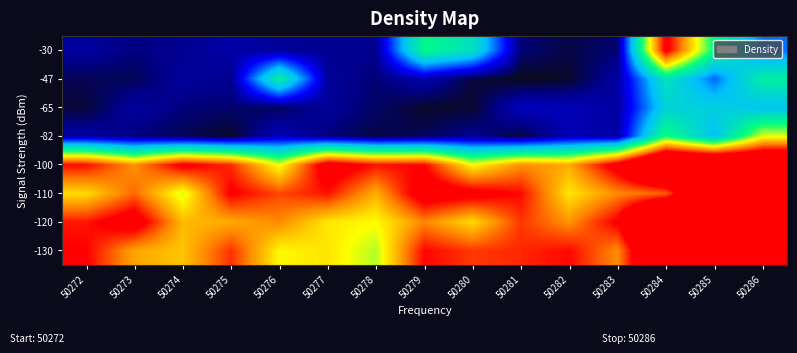

Reading right to left, what are all the values shown in this chart?

-30: 50286=24.0	50285=48.3	50284=95.1	50283=4.1	50282=2.1	50281=4.4	50280=40.3	50279=48.7	50278=5.6	50277=5.5	50276=6.3	50275=7.6	50274=5.7	50273=4.7	50272=6.7
-47: 50286=44.8	50285=23.3	50284=41.3	50283=7.2	50282=0.9	50281=0.2	50280=1.7	50279=8.1	50278=4.1	50277=6.6	50276=45.8	50275=5.6	50274=6.6	50273=2.9	50272=2.8
-65: 50286=31.9	50285=35.5	50284=35.9	50283=7.0	50282=9.1	50281=9.6	50280=1.2	50279=0.9	50278=3.6	50277=6.3	50276=3.0	50275=3.8	50274=4.5	50273=7.0	50272=1.5
-82: 50286=63.3	50285=31.1	50284=50.7	50283=7.6	50282=8.6	50281=1.8	50280=5.8	50279=3.1	50278=2.0	50277=4.6	50276=9.0	50275=1.0	50274=2.7	50273=4.5	50272=7.2
-100: 50286=121.4	50285=126.8	50284=129.0	50283=97.1	50282=74.8	50281=78.0	50280=65.1	50279=91.4	50278=90.4	50277=99.0	50276=63.8	50275=87.9	50274=94.3	50273=77.6	50272=91.0
-110: 50286=126.6	50285=124.5	50284=82.7	50283=78.7	50282=67.8	50281=91.1	50280=95.7	50279=98.8	50278=74.2	50277=90.3	50276=85.3	50275=93.1	50274=62.6	50273=82.2	50272=69.1
-120: 50286=132.8	50285=95.8	50284=139.3	50283=93.3	50282=77.5	50281=86.8	50280=69.1	50279=79.0	50278=65.2	50277=67.6	50276=78.8	50275=74.8	50274=73.0	50273=98.7	50272=89.8
-130: 50286=107.5	50285=123.1	50284=122.4	50283=78.4	50282=91.2	50281=88.2	50280=86.6	50279=91.5	50278=60.3	50277=68.0	50276=65.6	50275=87.3	50274=71.5	50273=75.5	50272=92.2